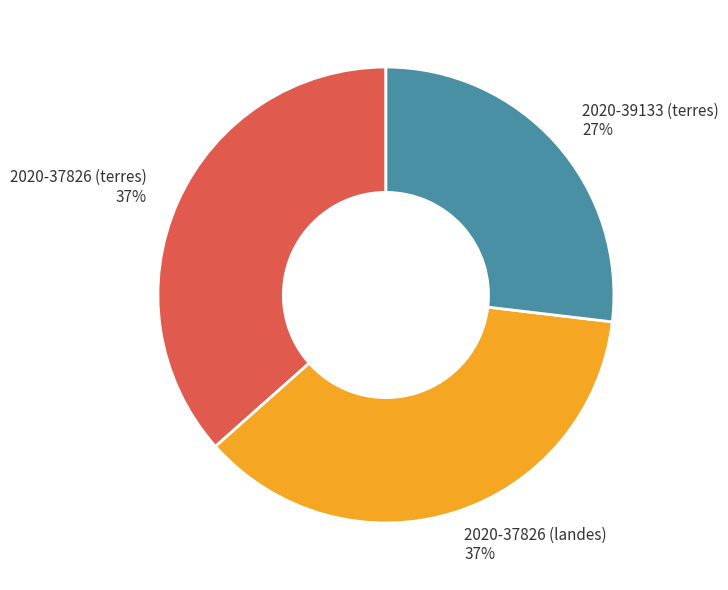

Which slice is the smallest?

2020-39133 (terres)